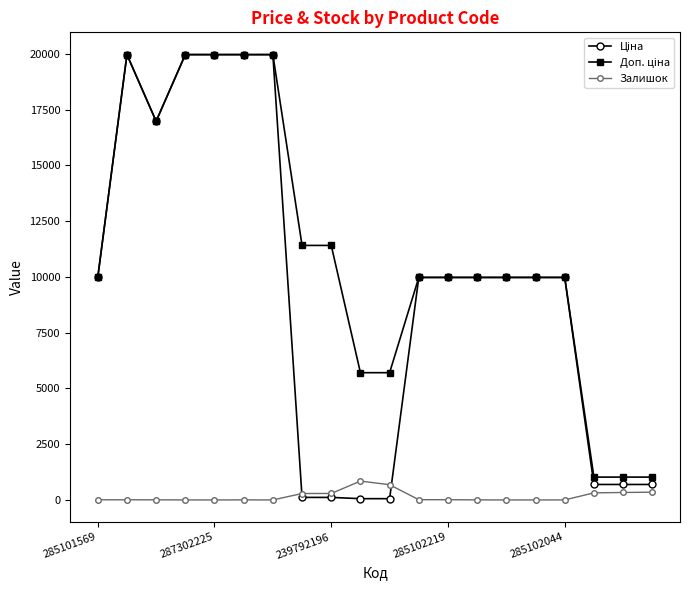

What is the greatest value displayed?

19964.2